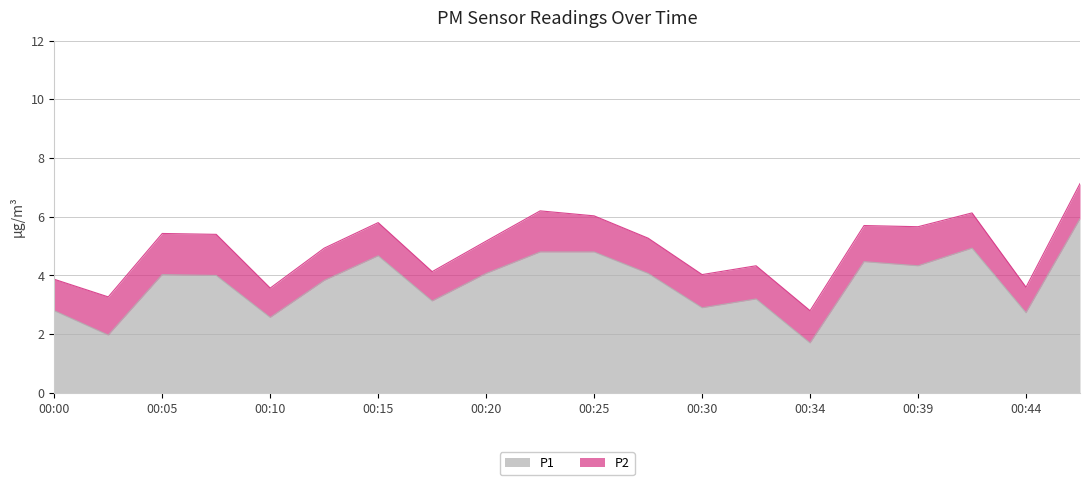

How many lines are shown in the chart?

2